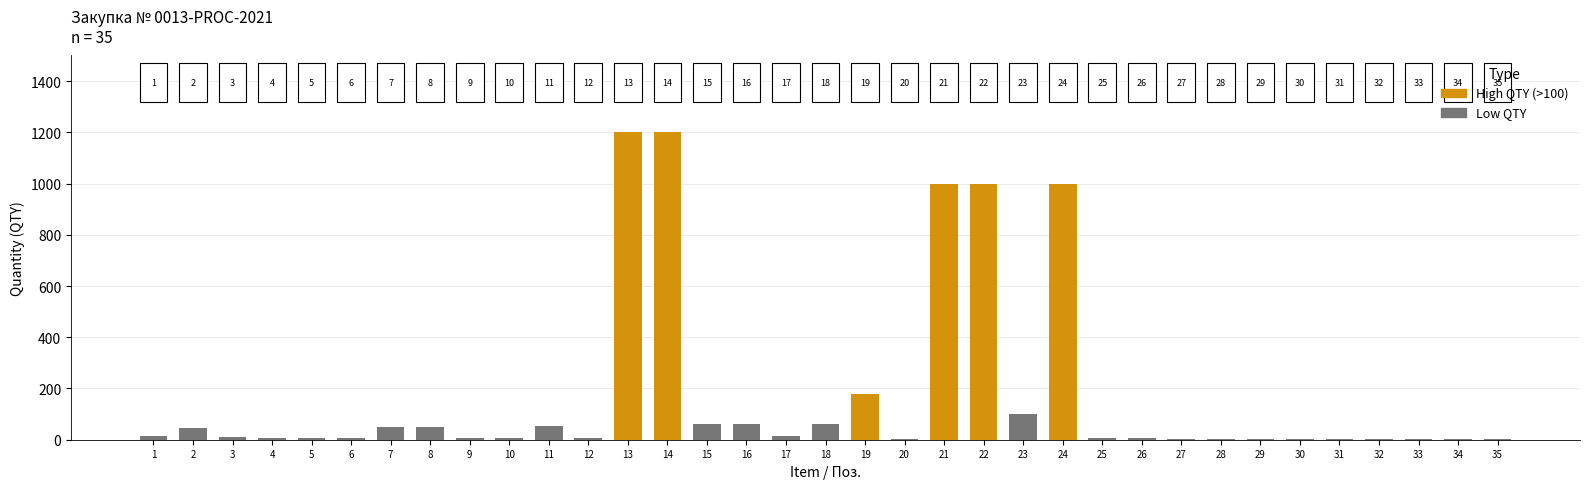

What is the minimum value shown in the chart?

1